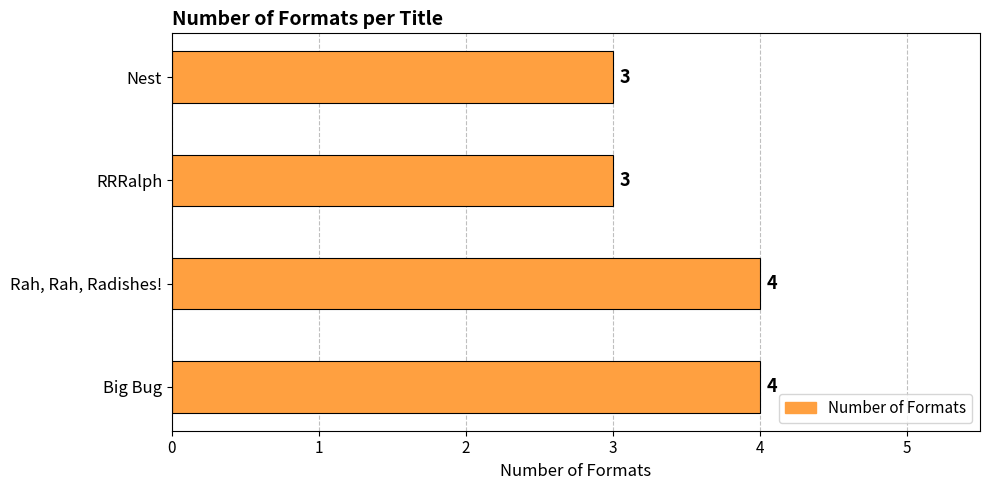

What is the average value?

4